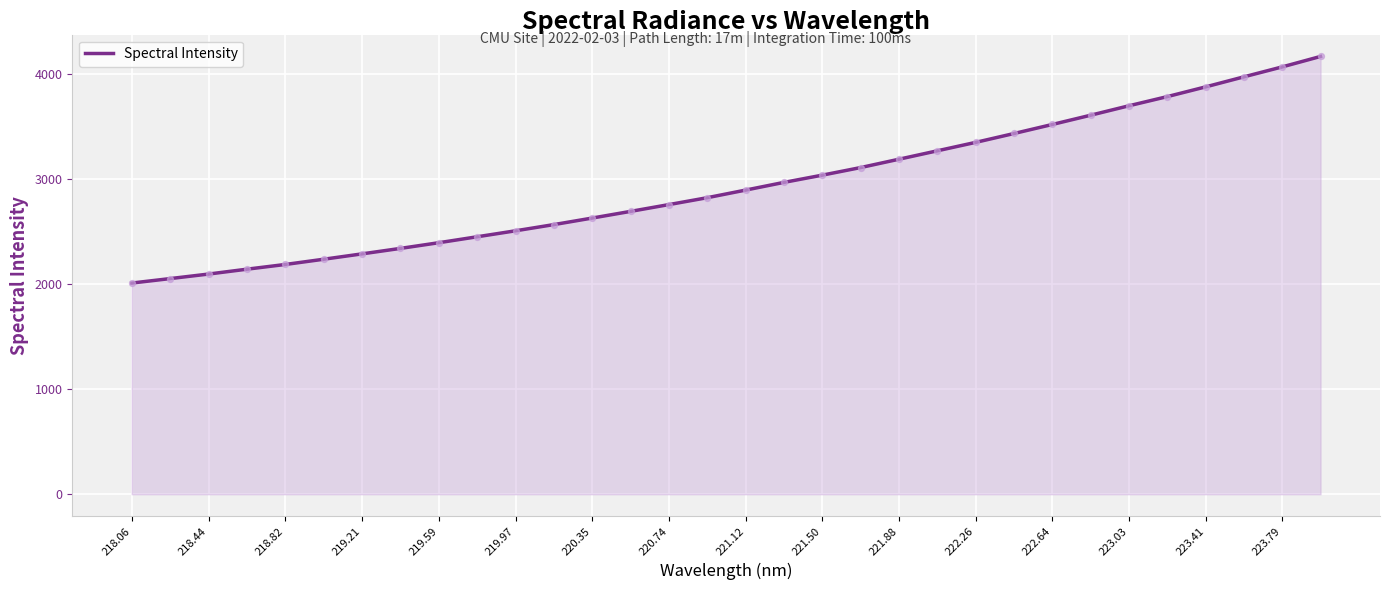

What is the difference between the maximum and minimum values?

2154.8